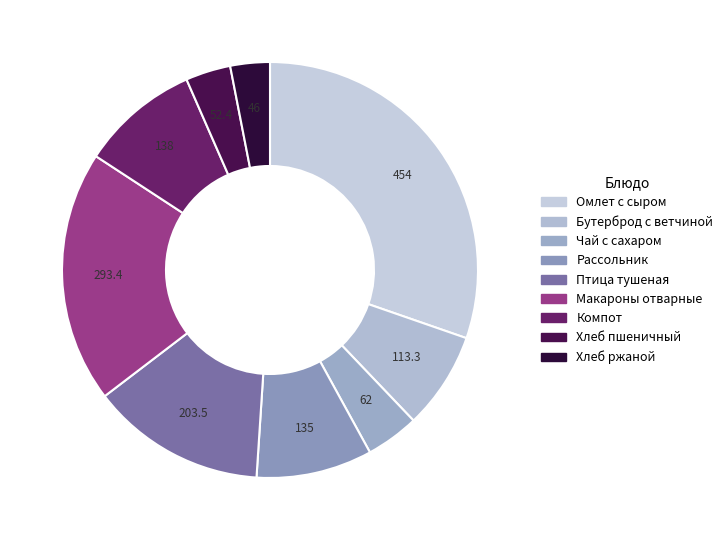

How many slices are in this pie chart?

9